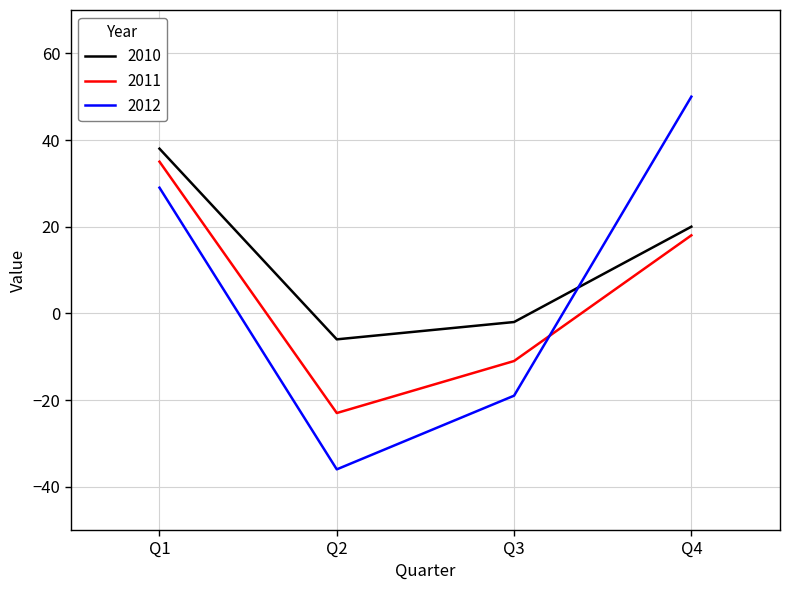

After their last crossing, which series has the higher values: 2012 or 2010?

2012